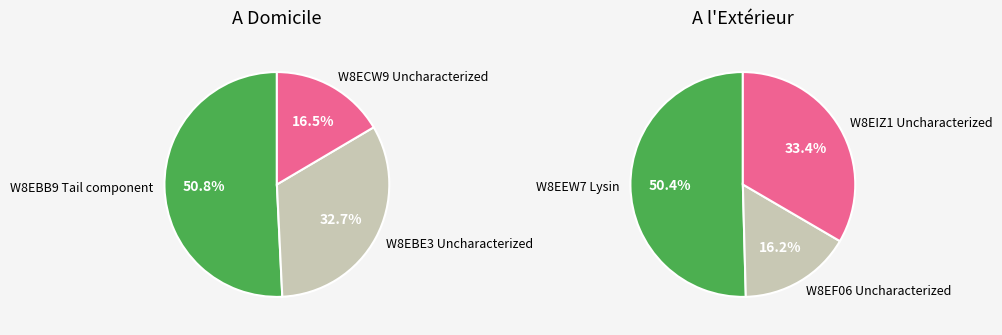

How many segments does this pie chart have?

6